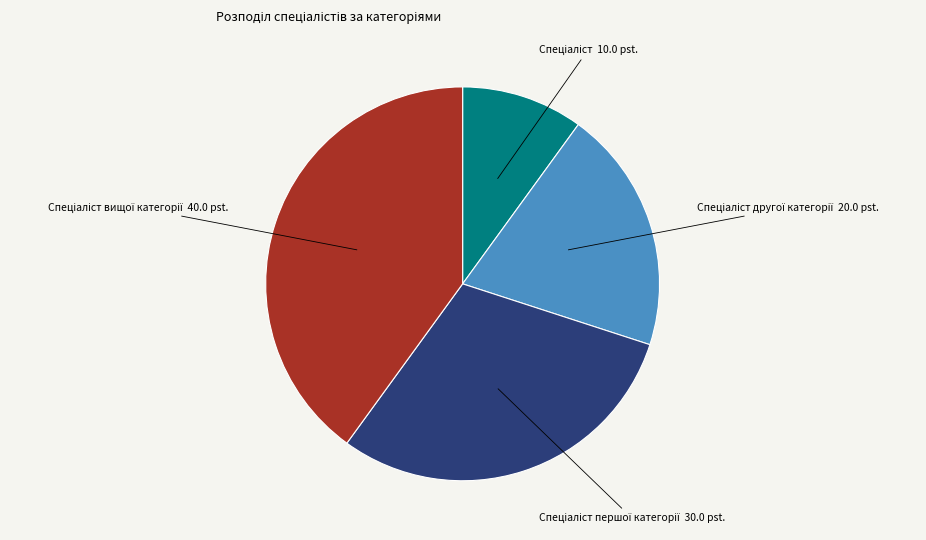

Is there a majority slice in this chart?

No